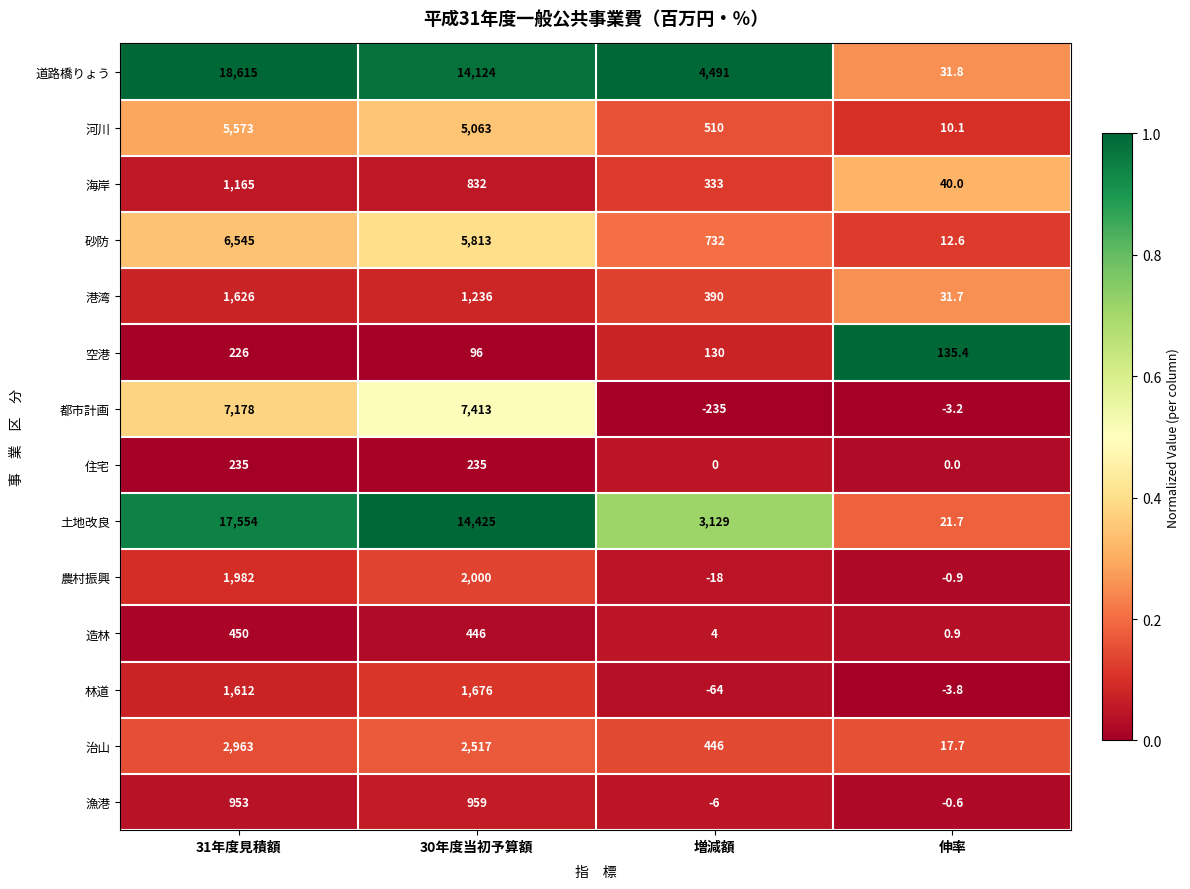

What is the total value across all series at 増減額?

9842.0